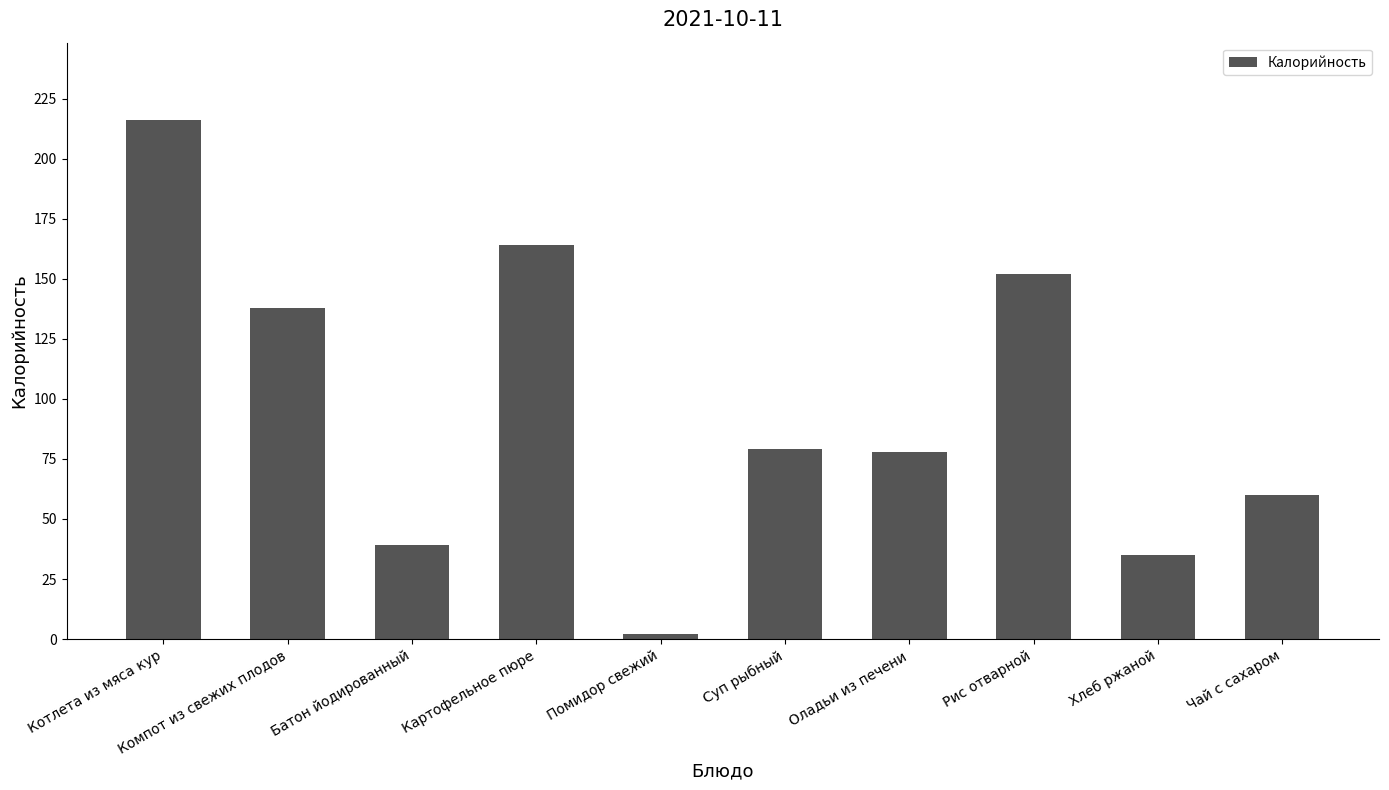

What is the label of the 3rd bar from the right?

Рис отварной